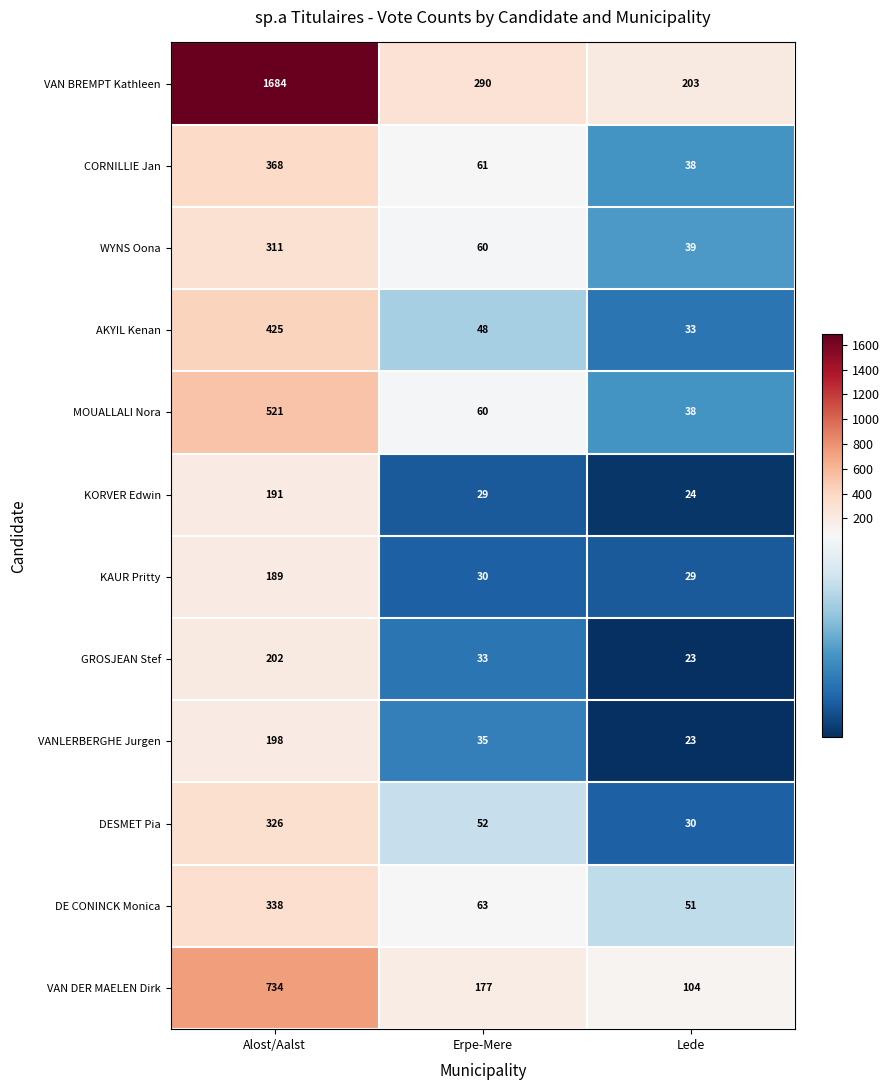

True or false: VAN DER MAELEN Dirk has a value of 232 at Erpe-Mere.

False